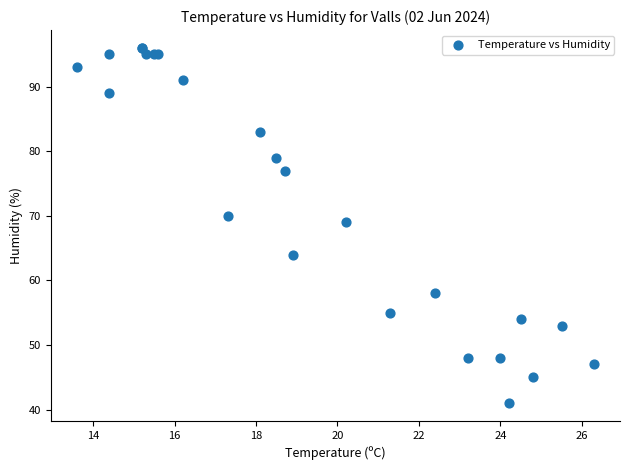

What Y value in the scatter plot is closest to 68?

69